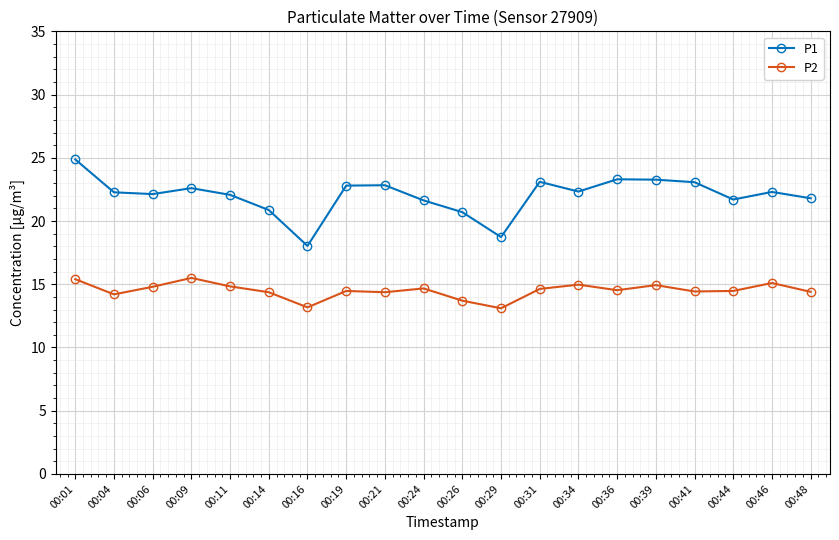

What is the value of the P2 point at the 17th from the left?

14.4